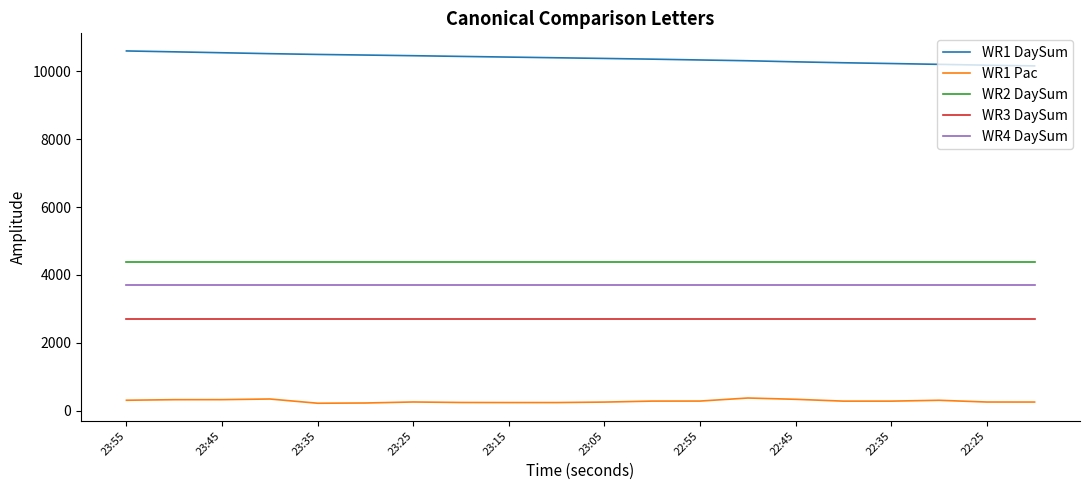

List the series in order of their peak value, highest first.

WR1 DaySum, WR2 DaySum, WR4 DaySum, WR3 DaySum, WR1 Pac